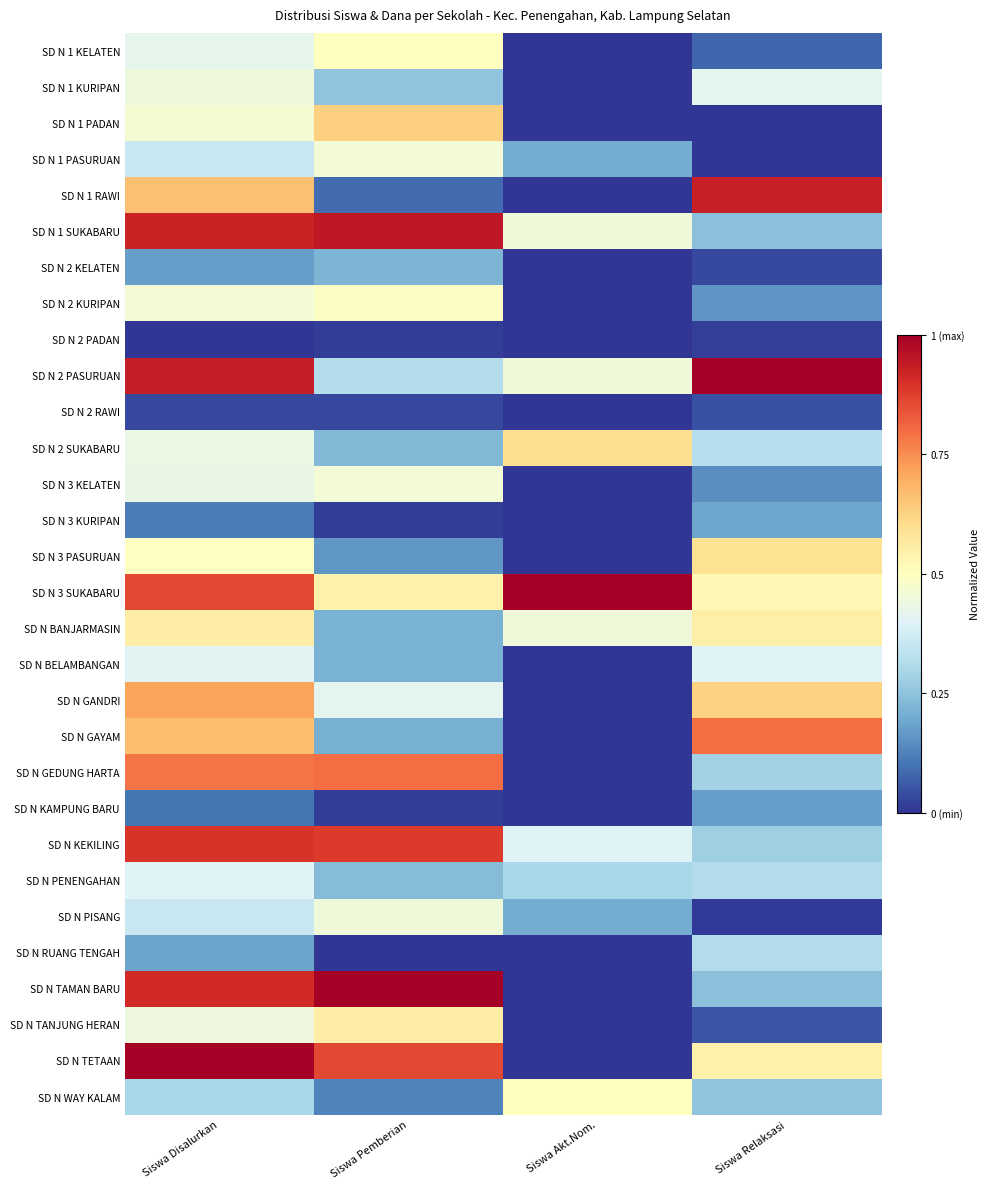

How many data points does each series have?

4